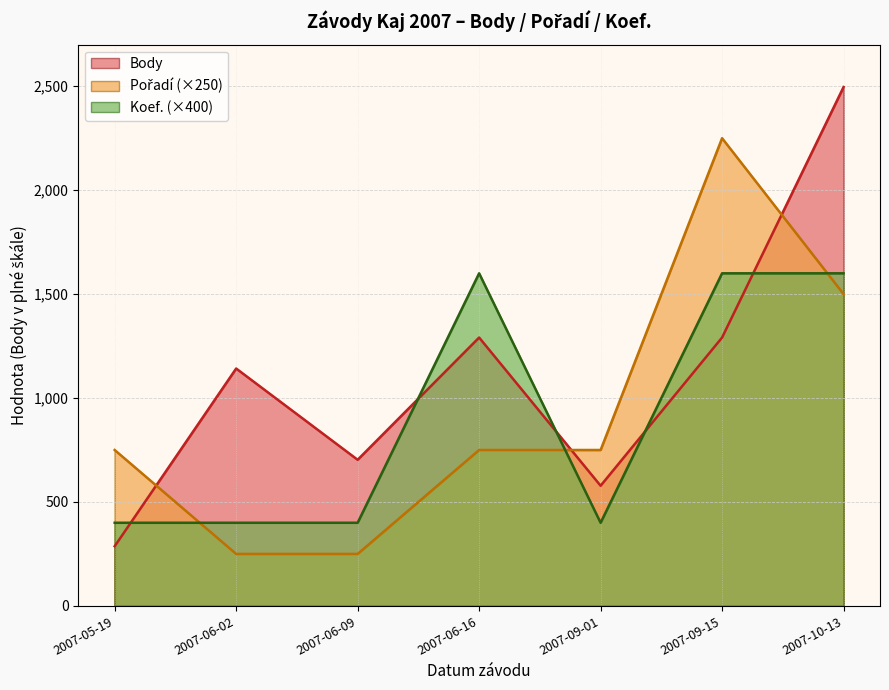

How many intersections are there between Koef. and Pořadí?

3